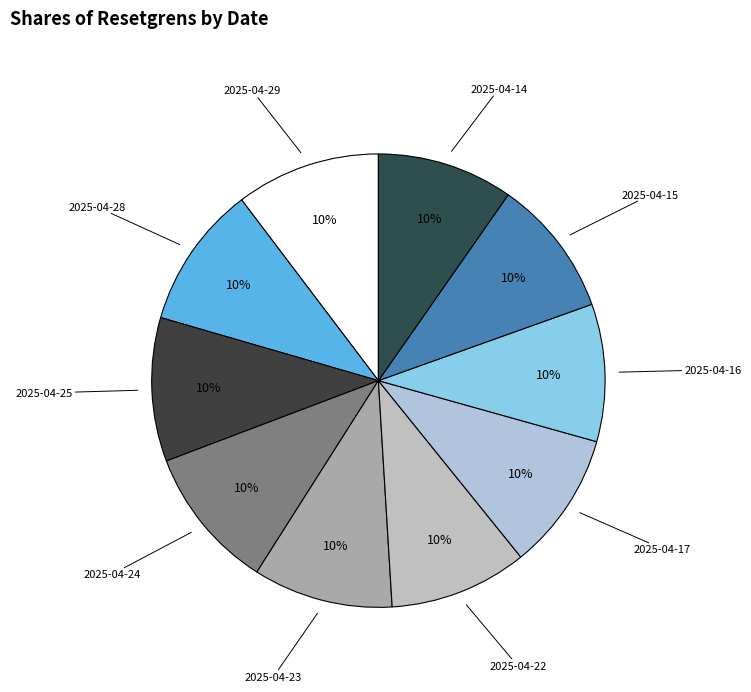

What percentage is the 2025-04-16 slice, to the nearest percent?

10%